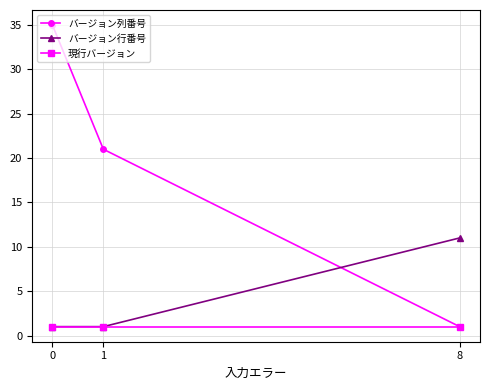

Which series has the largest total across all categories?

バージョン列番号